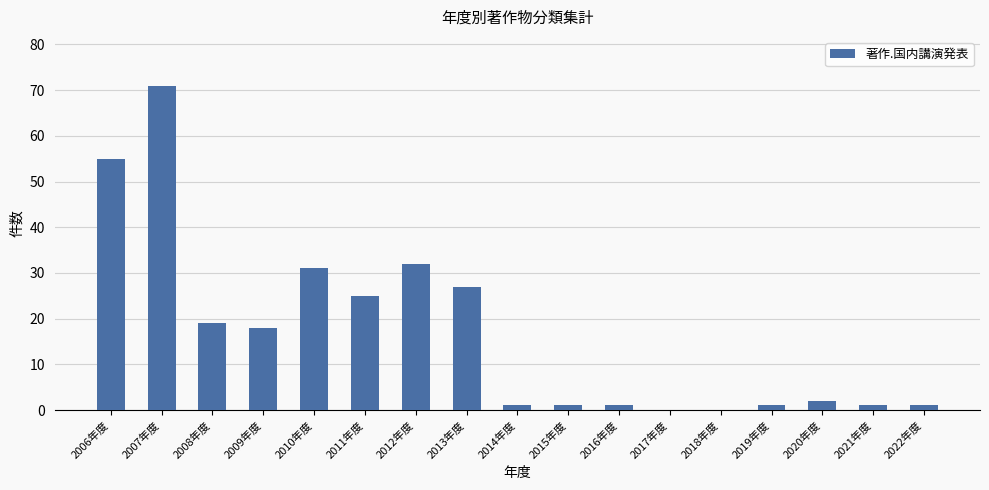

True or false: the data shows 1 at 2015年度.

True